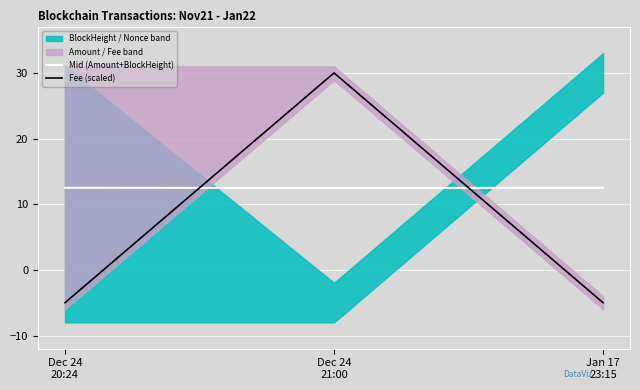

Is this an area chart (filled region under the line)?

No